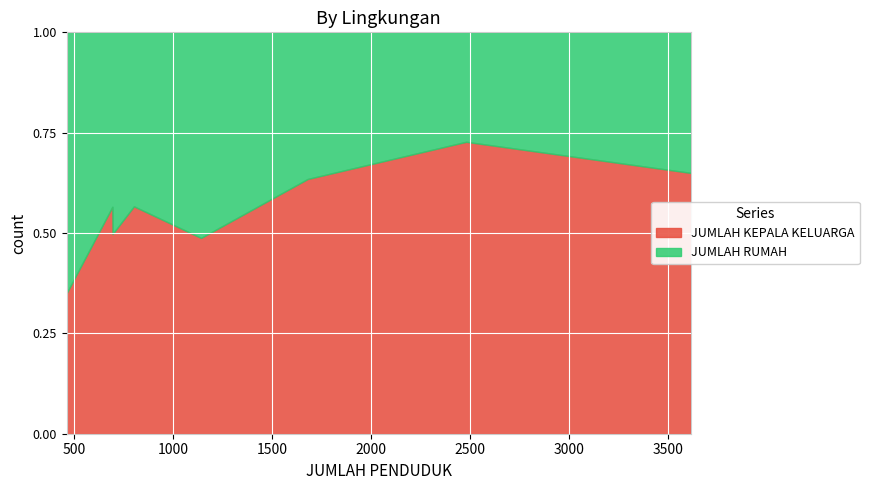

How many distinct data groups are displayed?

2